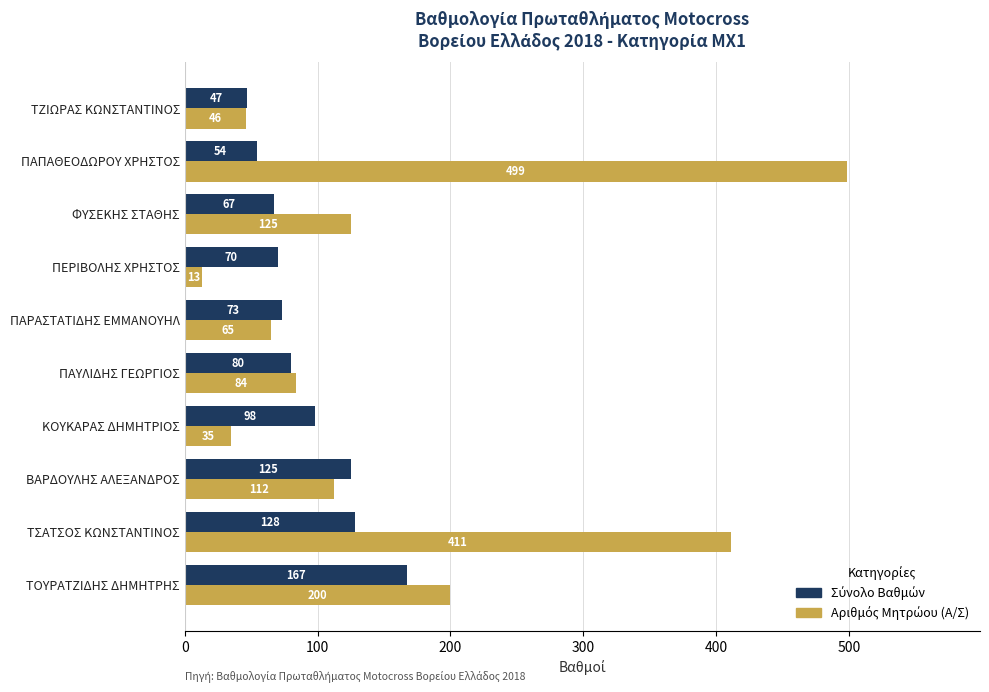

What is the difference between the highest and lowest values at ΒΑΡΔΟΥΛΗΣ ΑΛΕΞΑΝΔΡΟΣ?

13